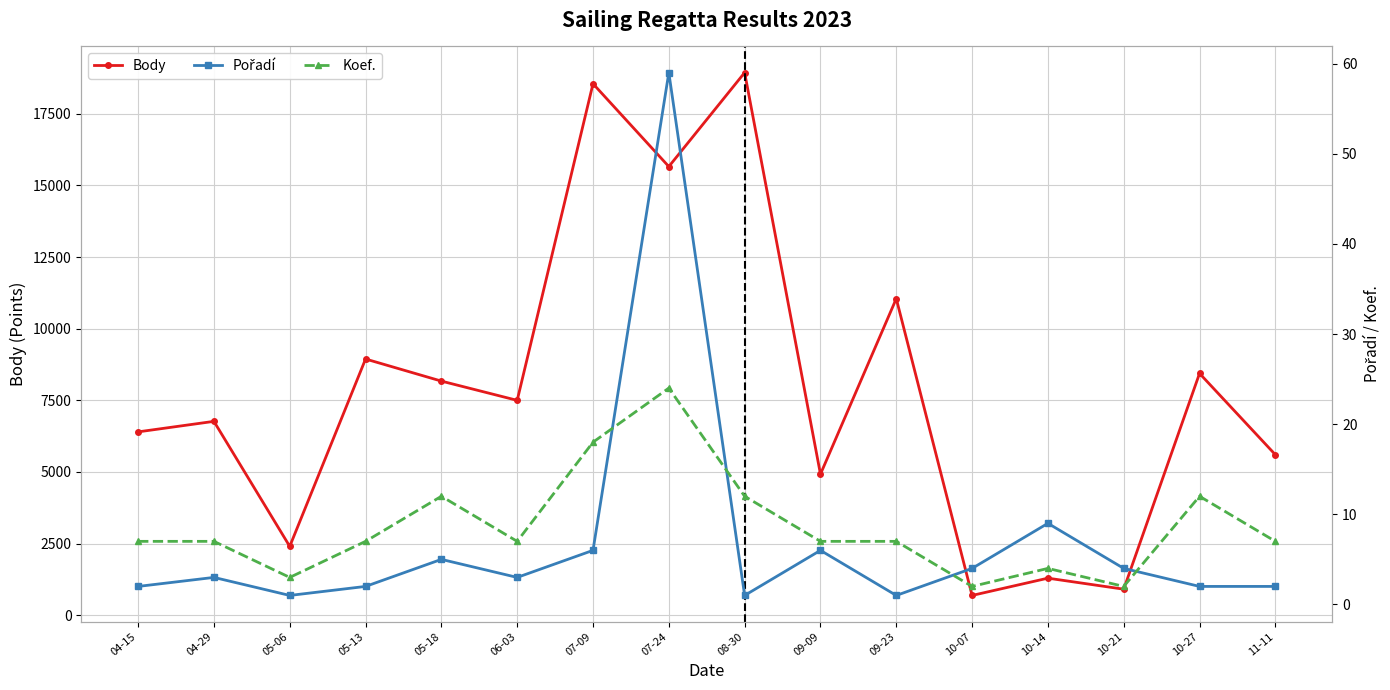

The Body series shows 11047 at 09-23. True or false?

True